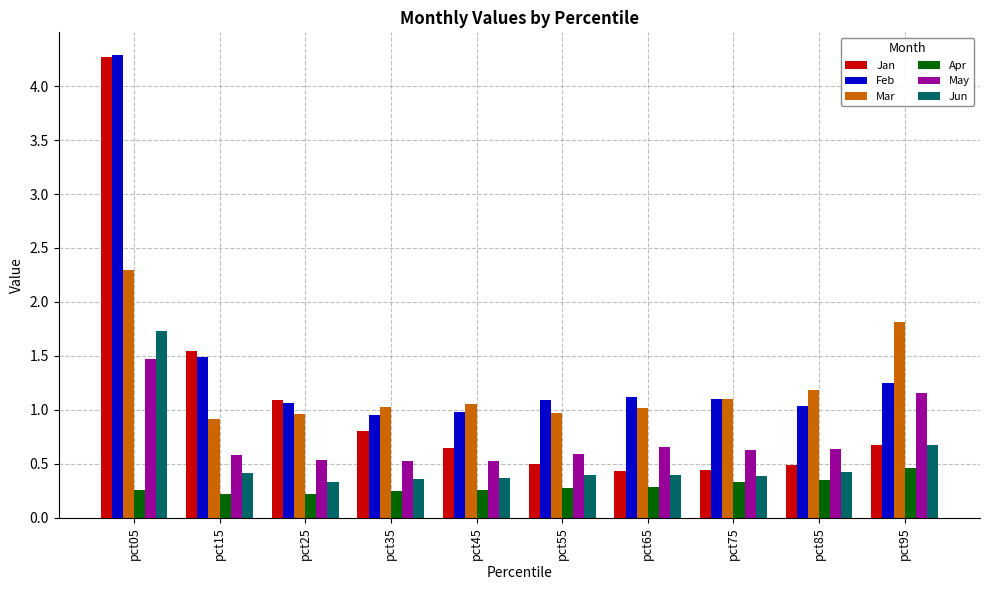

What is the difference between the highest and lowest values at pct15?

1.3